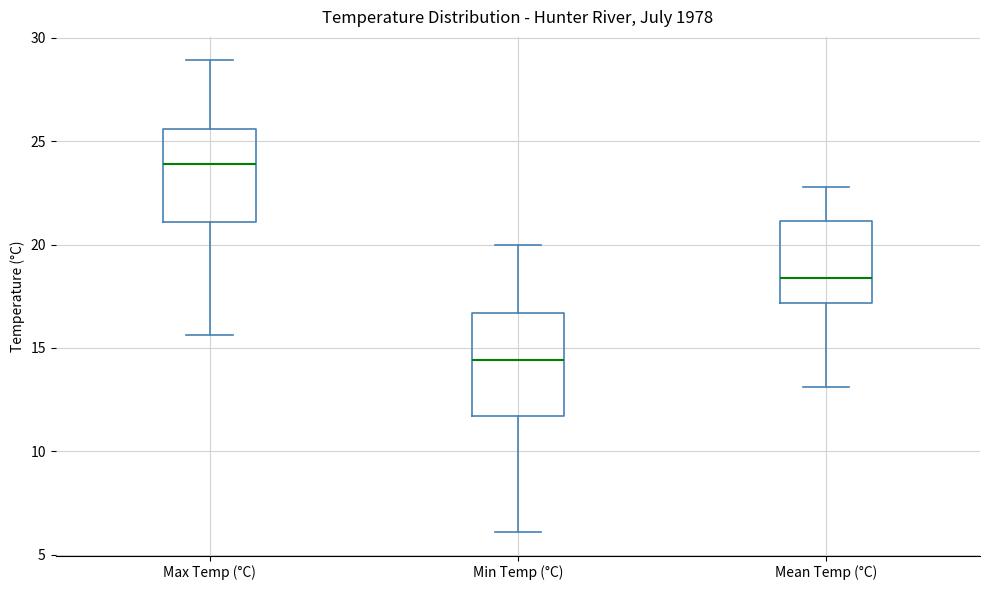

Where does the median line of the box for Mean Temp (°C) sit on the y-axis? The values are not printed on the chart, so give them approximately, as read against the axis.

18.5